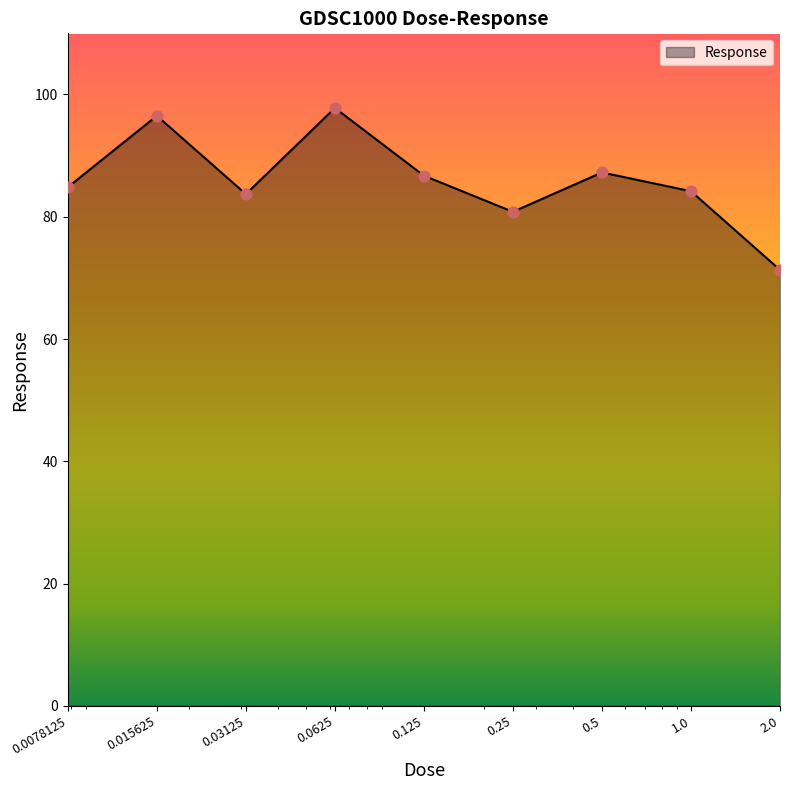

What is the difference between the maximum and minimum values?

26.5